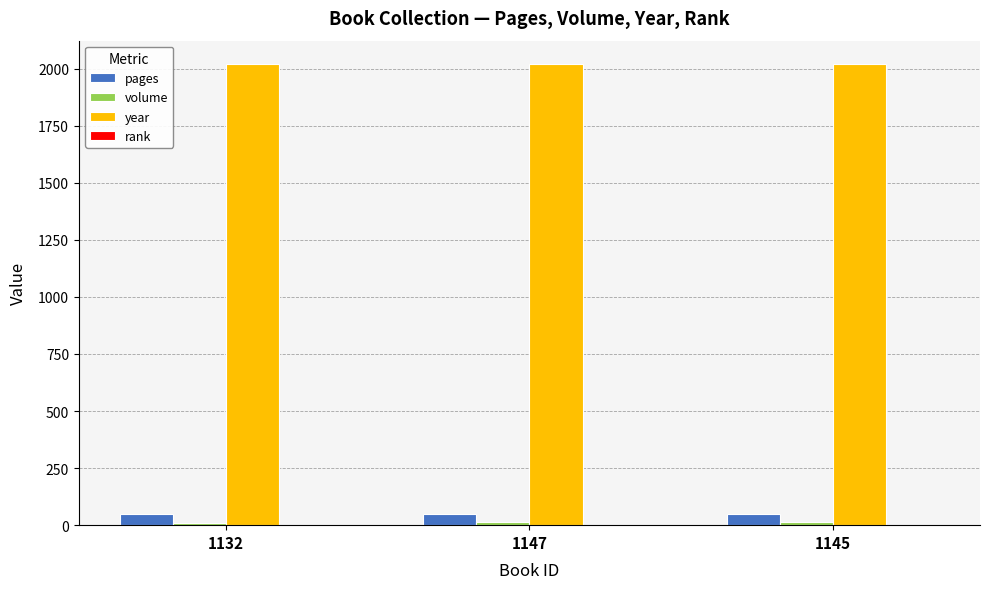

The value of pages at 1145 is 48. True or false?

True